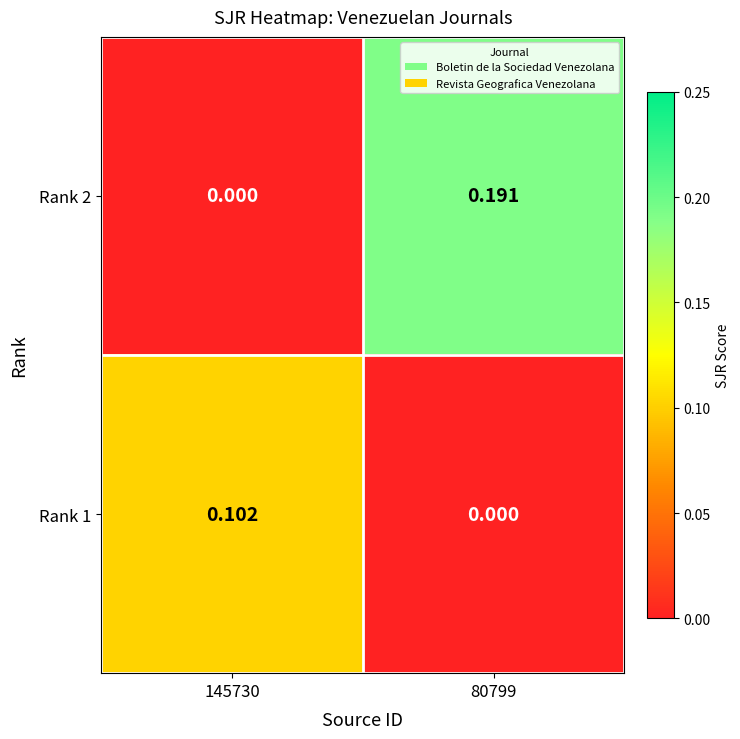

Reading right to left, extract all data points from this chart.

Rank 2: 80799=0.2	145730=0.0
Rank 1: 80799=0.0	145730=0.1